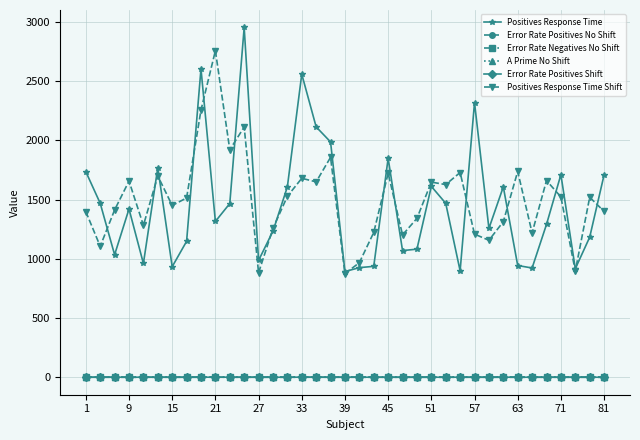

How many data points in Positives Response Time Shift are less than 1513?

18